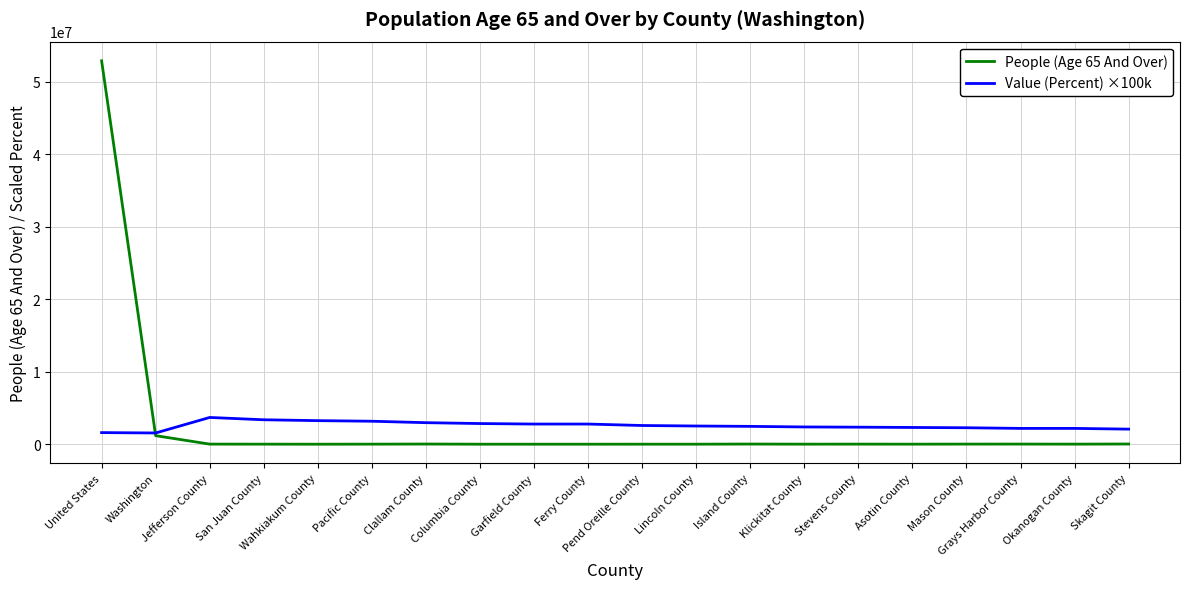

True or false: People (Age 65 And Over) has more than 0 interior local peaks.

True